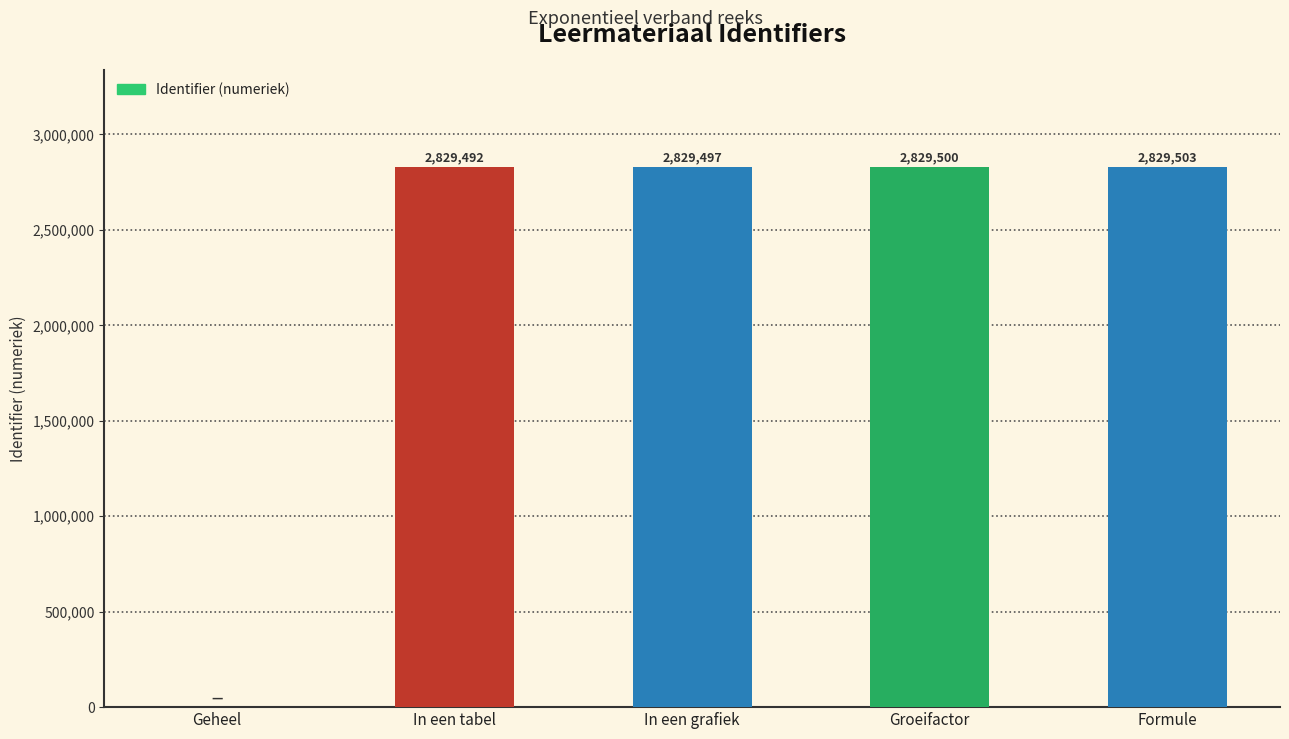

Between Formule and Geheel, which is larger?

Formule